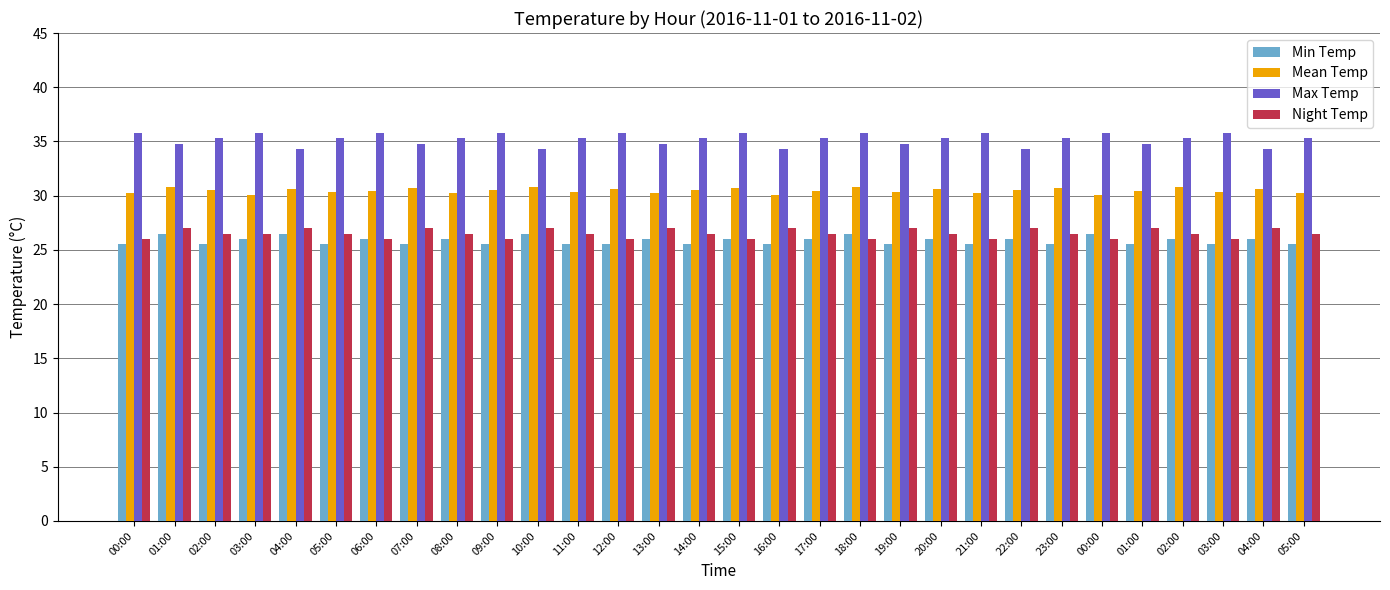

How many bars are there in each group?

4